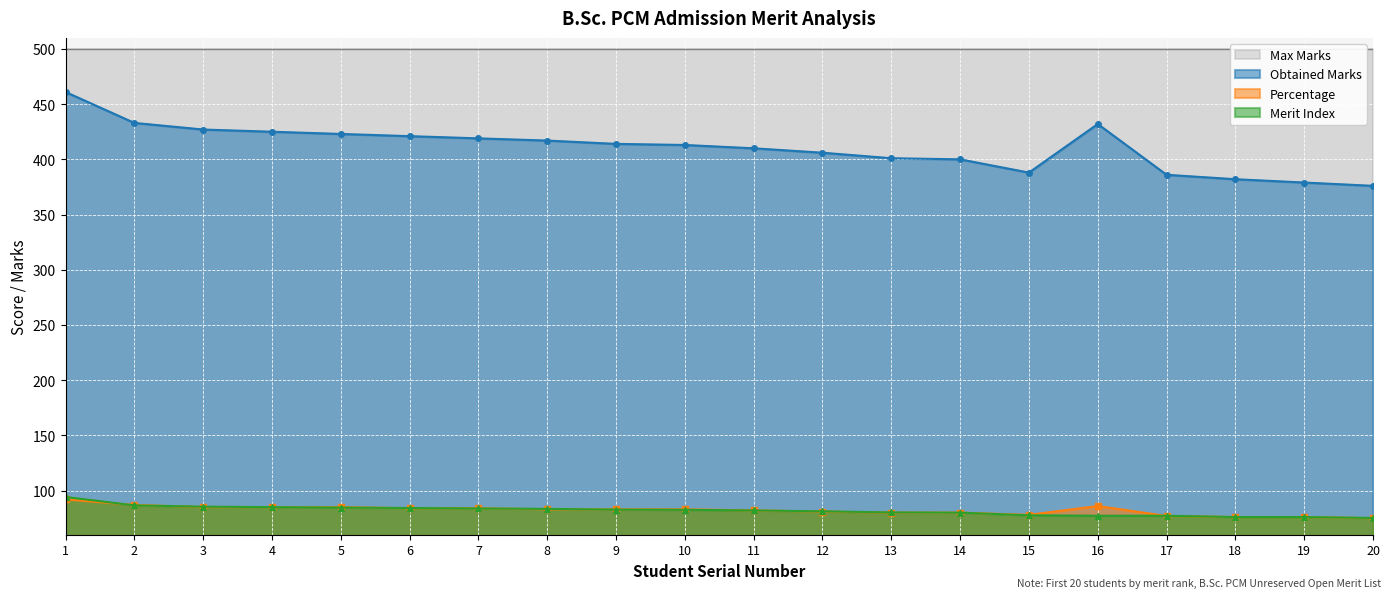

At how many categories does at least one series exceed 101?

20